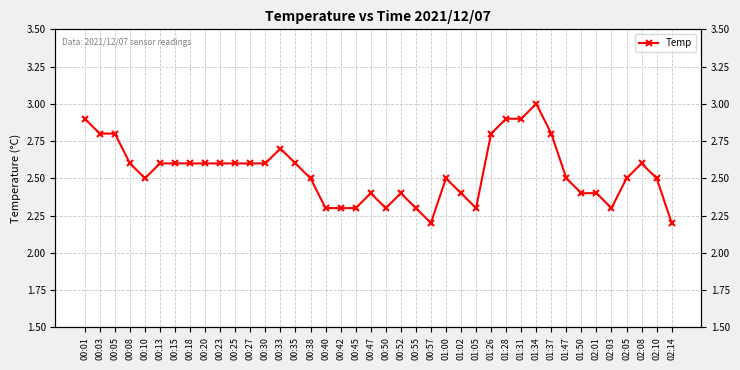

How many lines are shown in the chart?

1